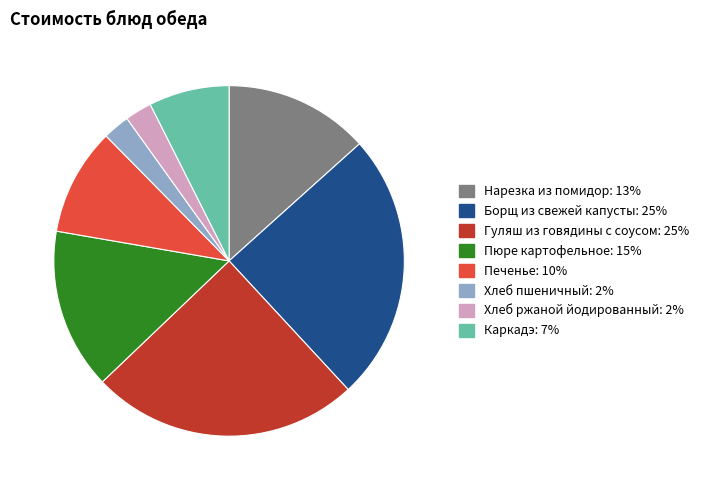

The Пюре картофельное slice represents 15% of the pie. True or false?

True